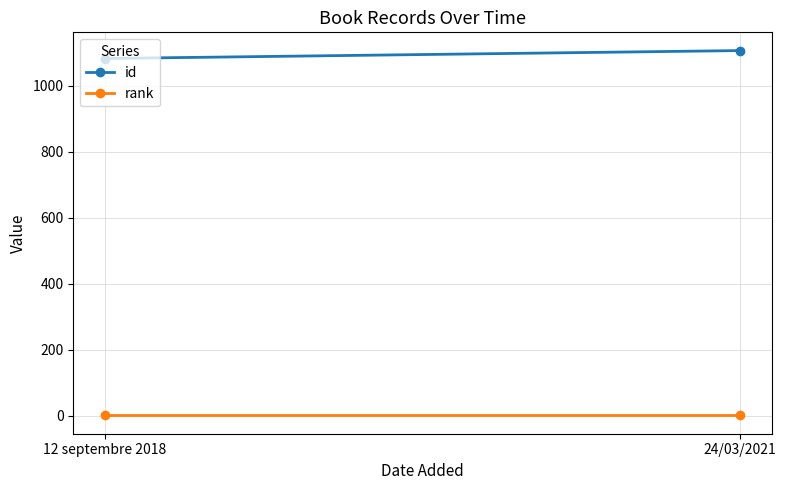

Which series has the largest total across all categories?

id